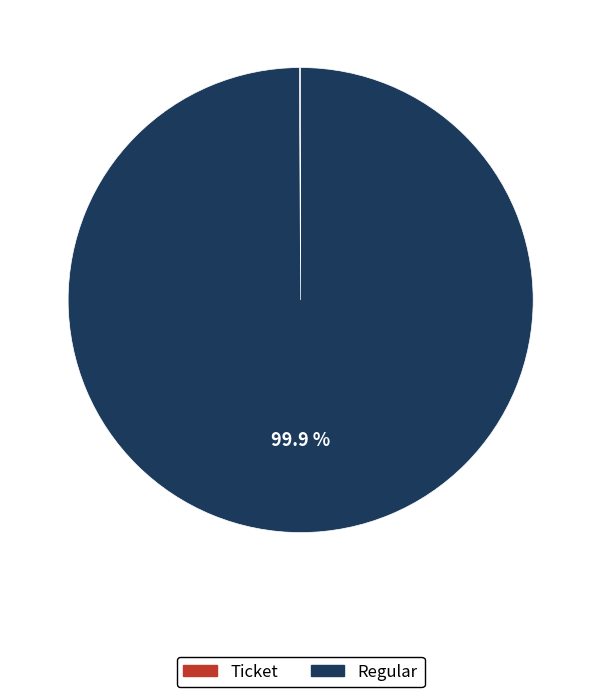

Does Regular represent more than half of the total?

Yes